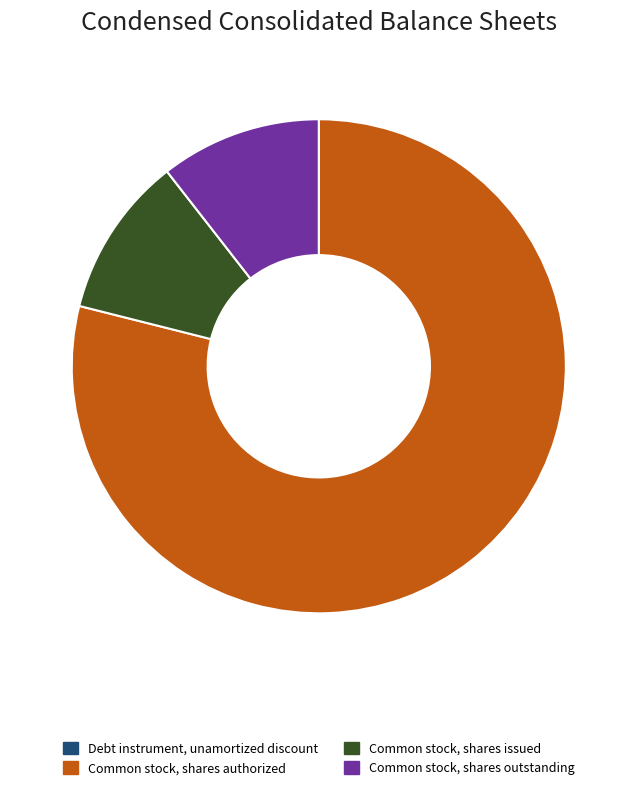

Is Common stock, shares authorized the majority of the pie?

Yes